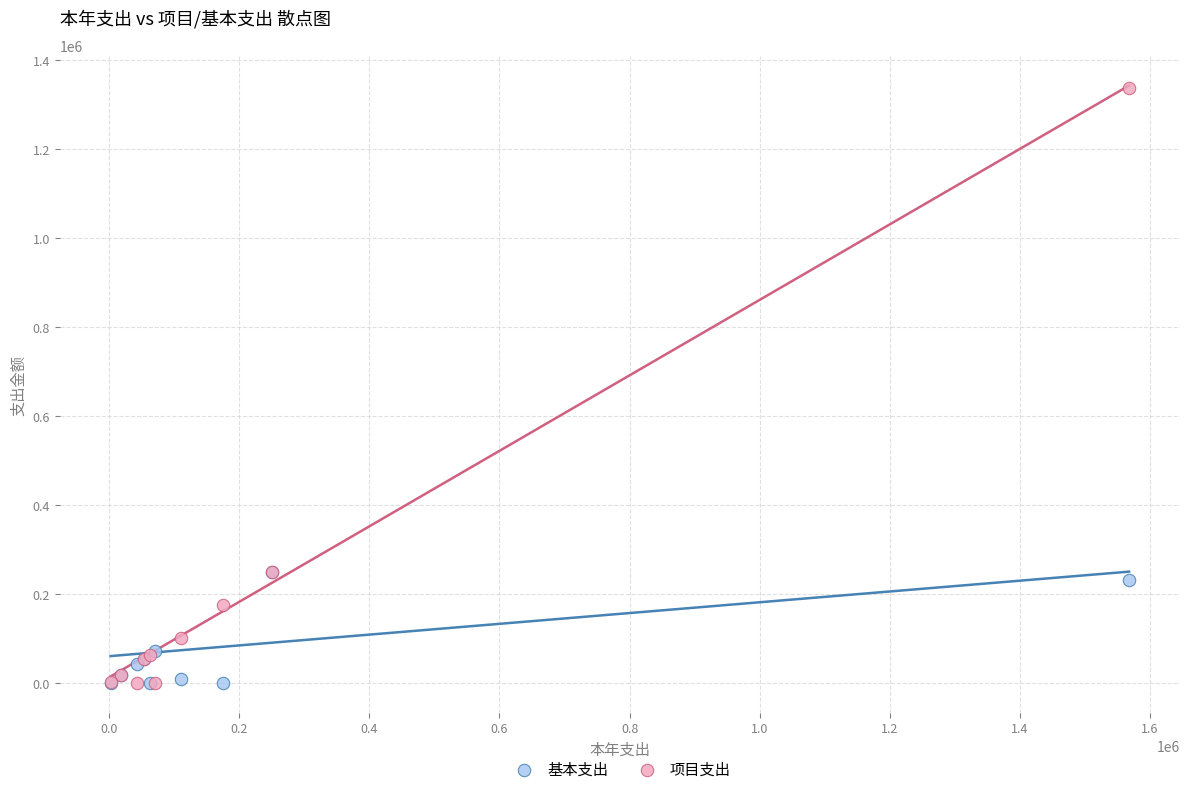

In the 基本支出 series, what Y value is closest to 124920?

71000.0